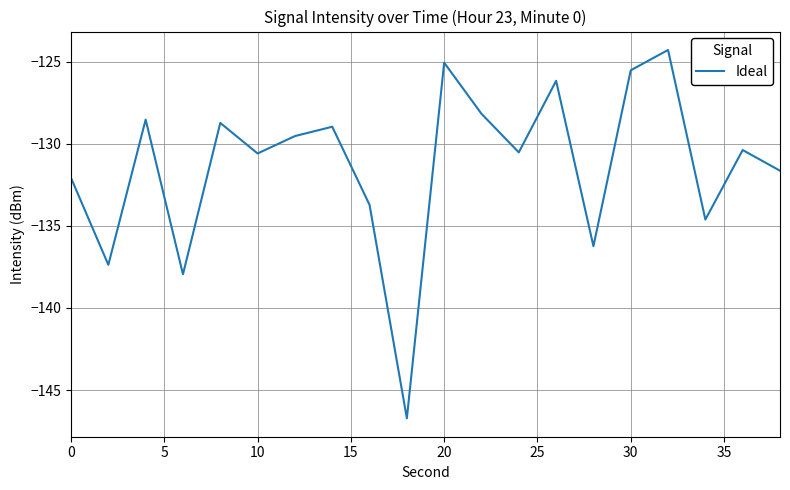

What is the smallest value displayed?

-146.7